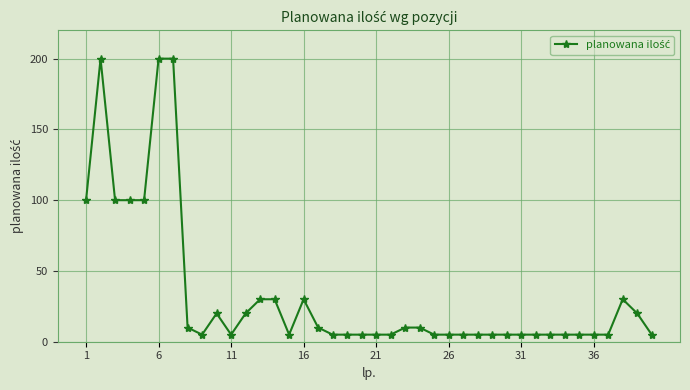

What is the maximum value shown in the chart?

200